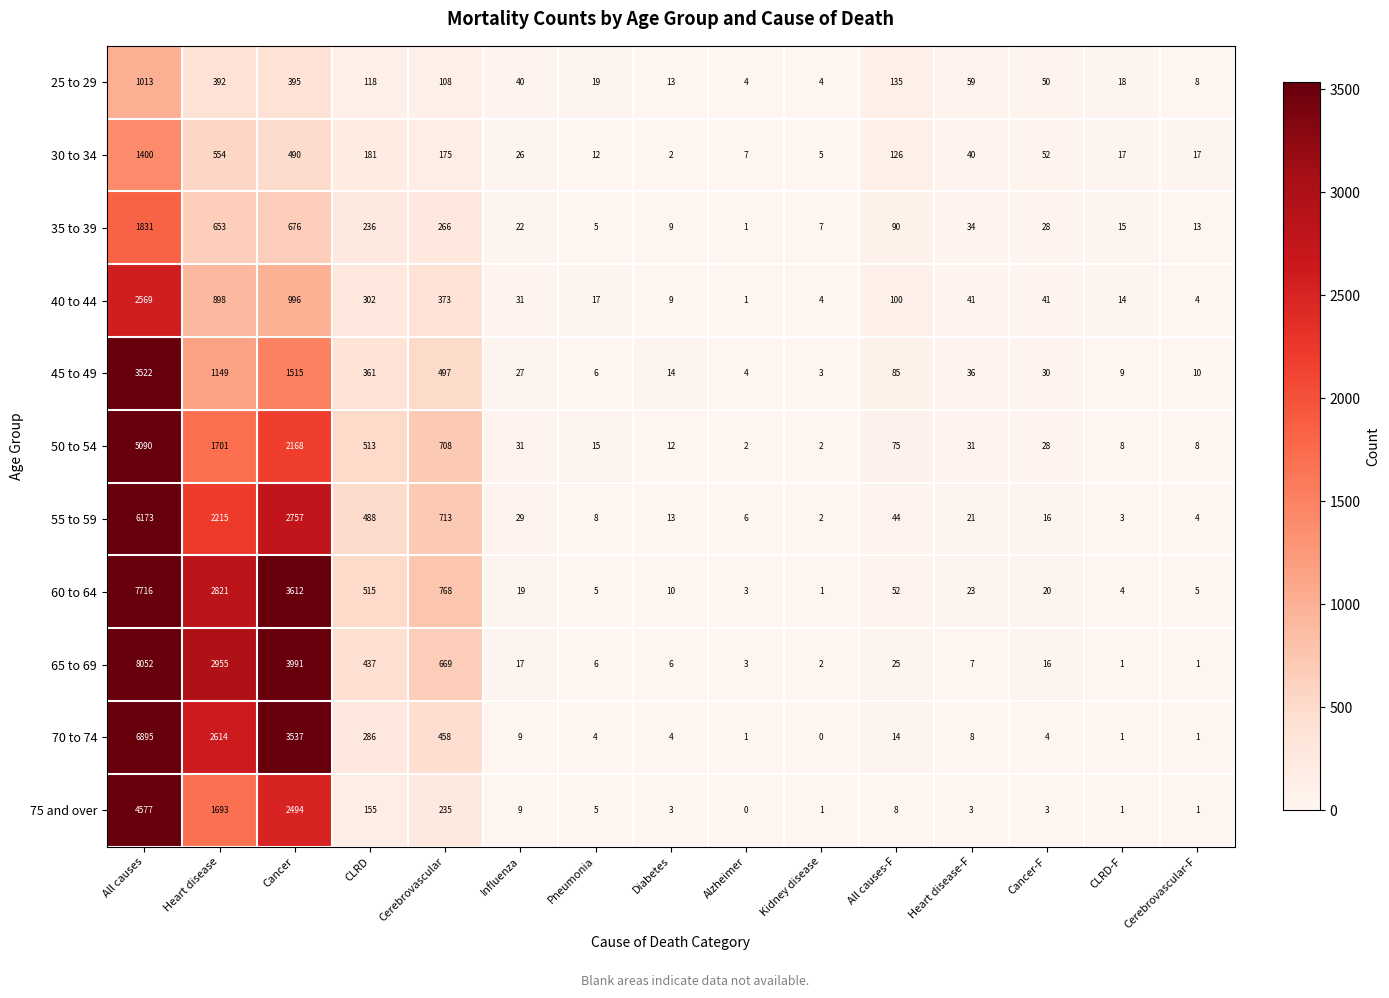

List the labels in order of 35 to 39 value, largest first.

All causes, Cancer, Heart disease, Cerebrovascular, CLRD, All causes-F, Heart disease-F, Cancer-F, Influenza, CLRD-F, Cerebrovascular-F, Diabetes, Kidney disease, Pneumonia, Alzheimer